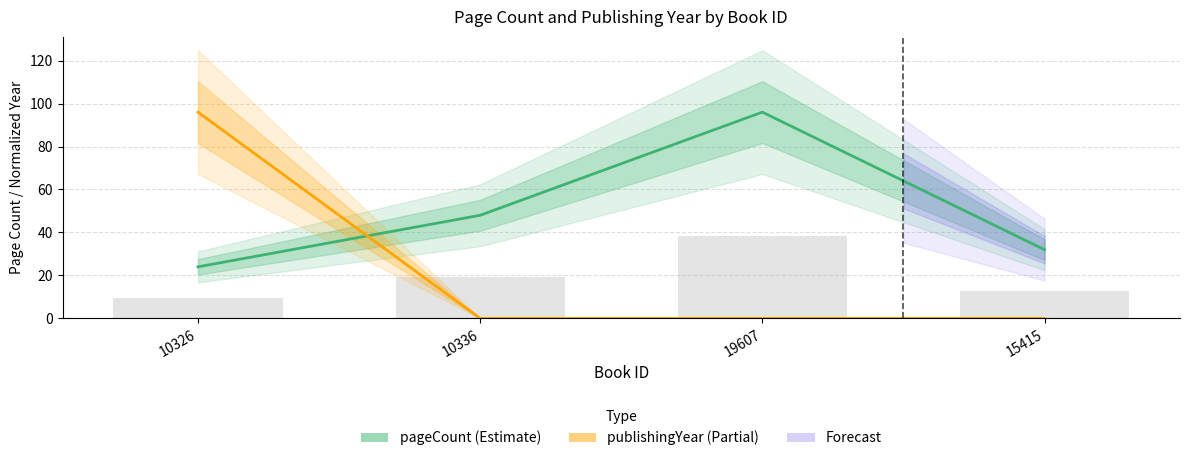

At how many categories does at least one series exceed 15?

4